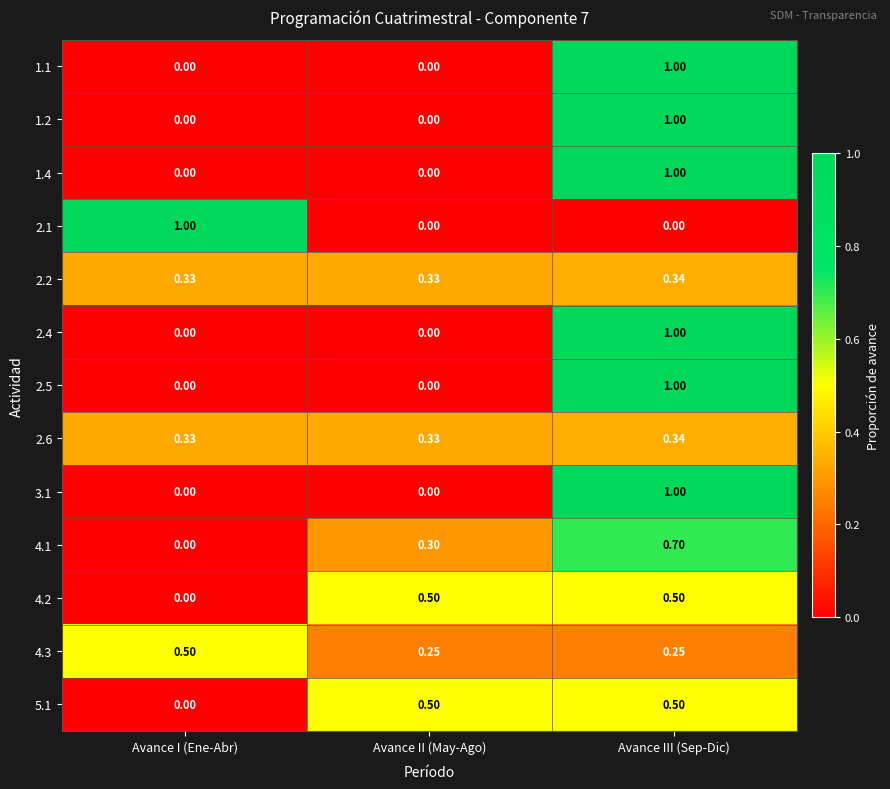

At which category is the sum across all series the highest?

Avance III (Sep-Dic)